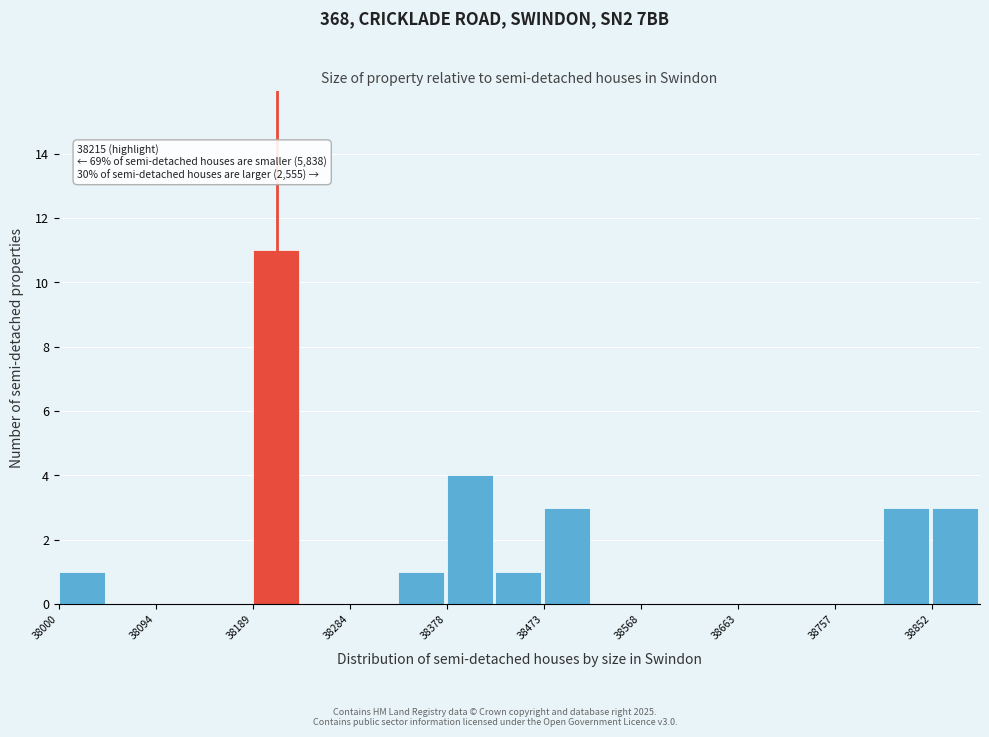

Over which range of the x-axis is the bar tallest?

38190 to 38240